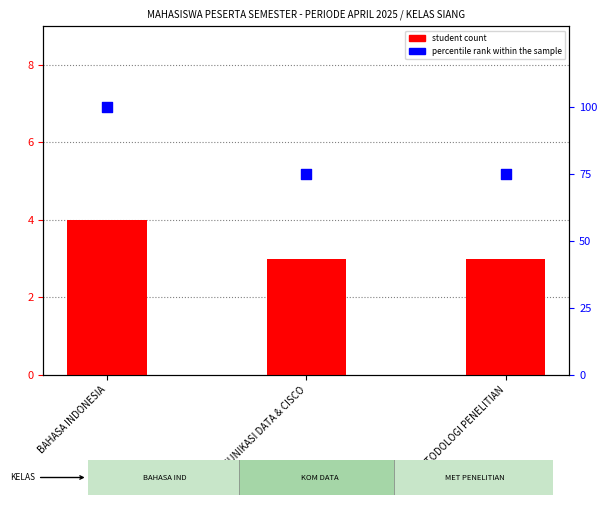

Which series has the largest total across all categories?

percentile rank within the sample